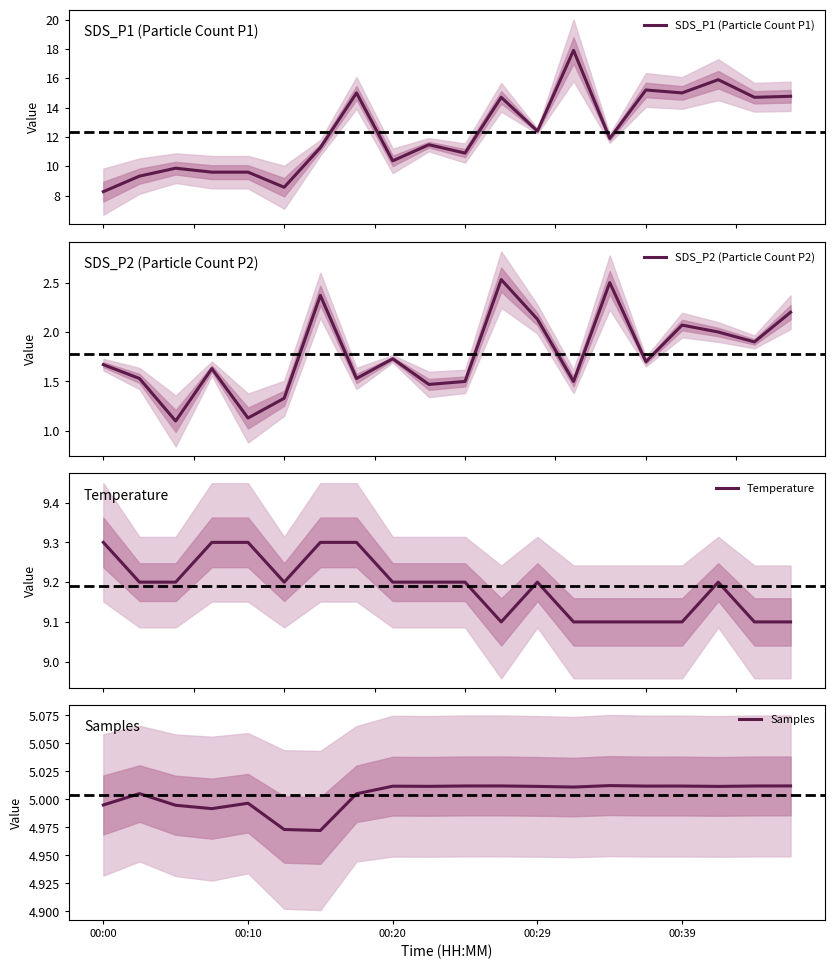

Does the chart have visible grid lines?

No